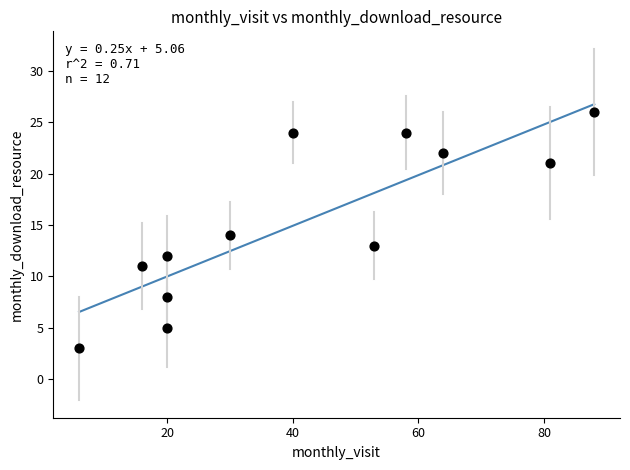

What is the range of Y values (max minus min)?

23